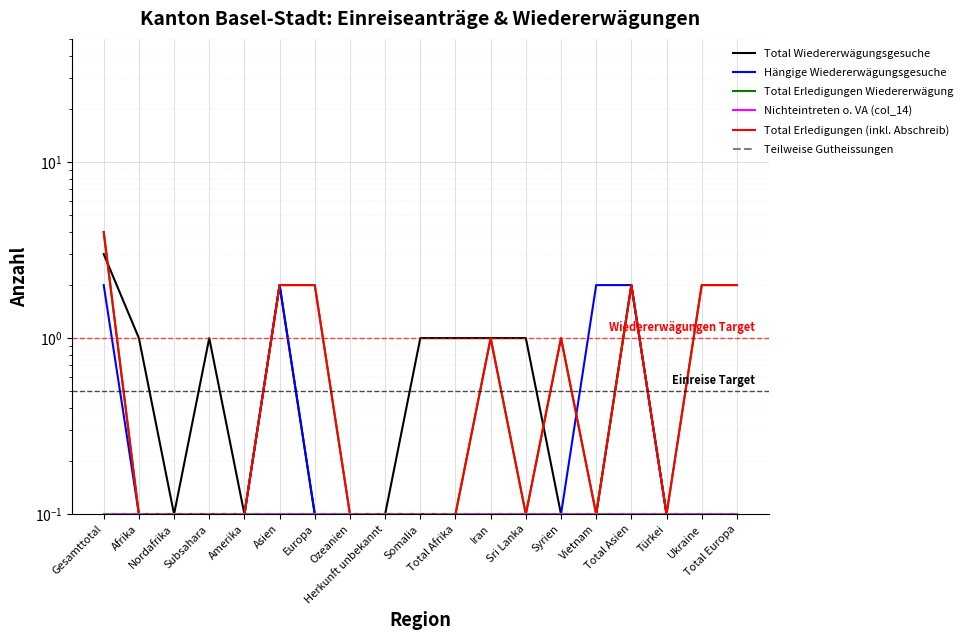

Between Syrien and Total Asien, which series saw the biggest shift?

Total Wiedererwägungsgesuche